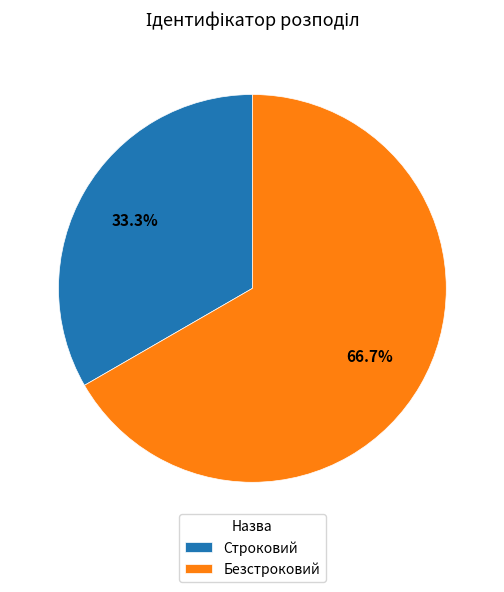

Approximately how many times larger is the value at Безстроковий compared to Строковий?

2.0